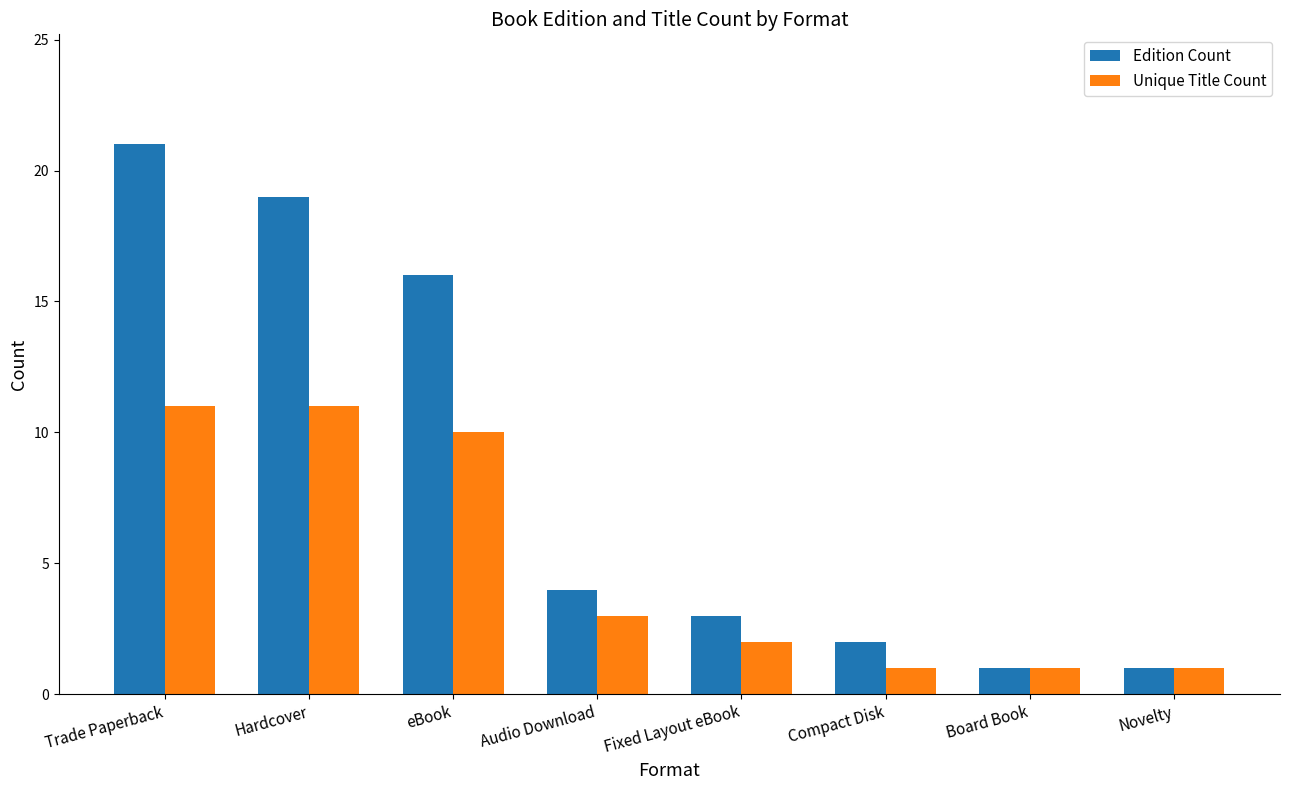

Where does the Edition Count series first go above 4?

Trade Paperback